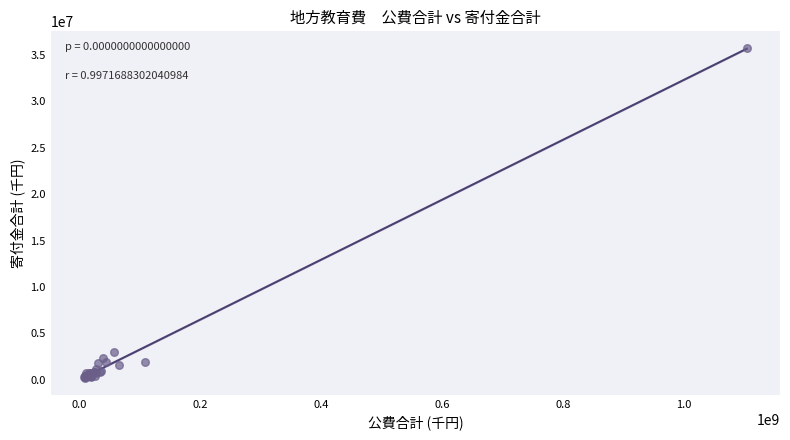

What Y value in the scatter plot is closest to 17971509?

2980501